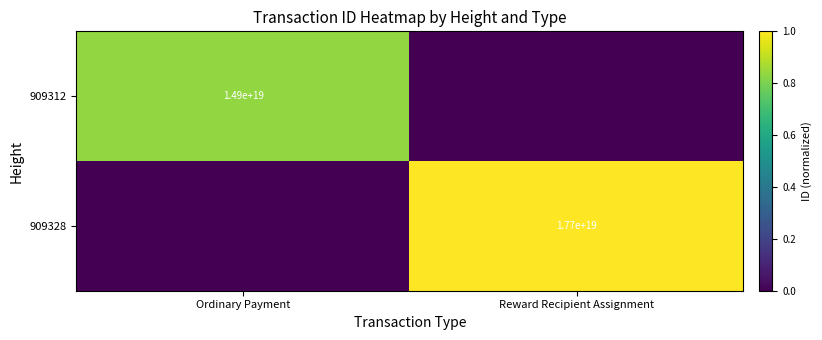

True or false: 909312 has a value of 10289431684822863872 at Ordinary Payment.

False